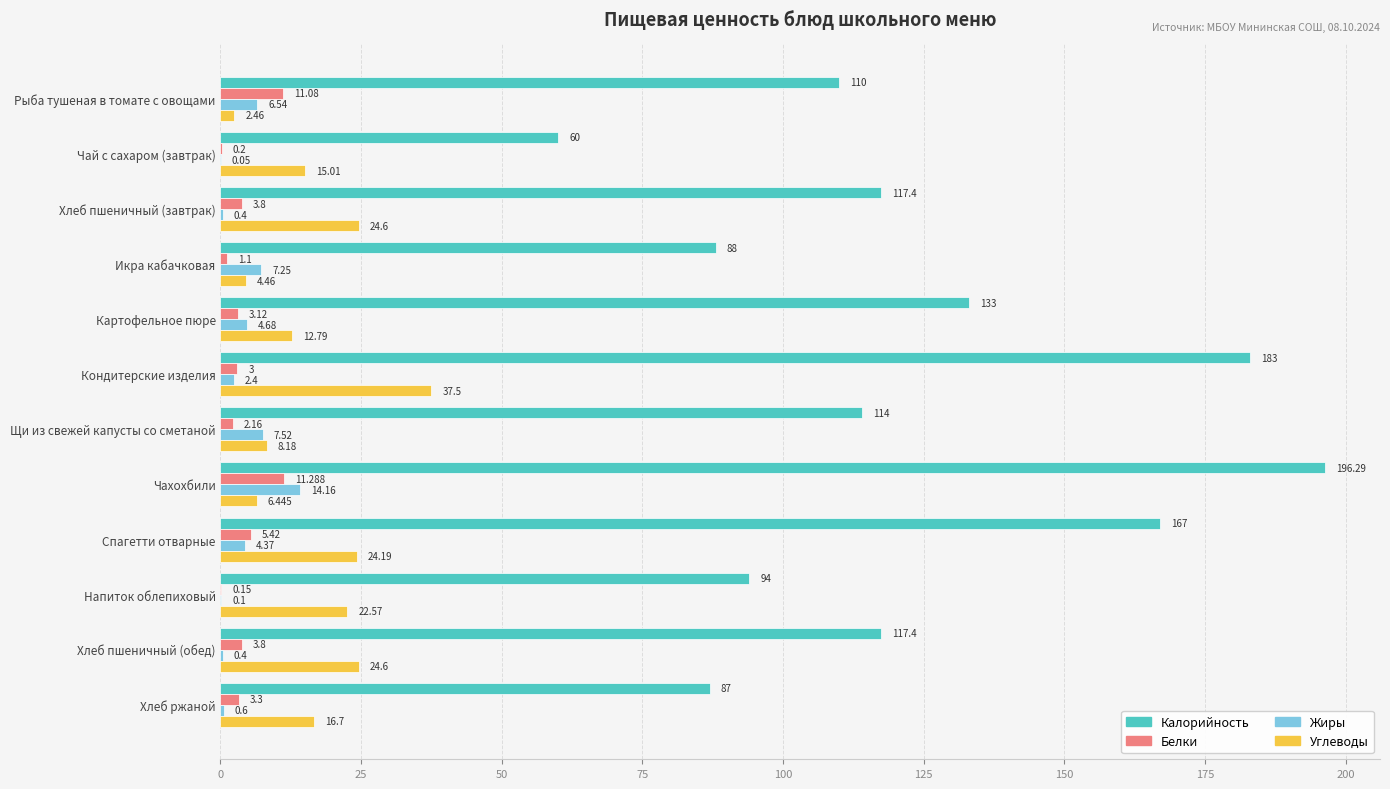

At which label does Белки reach its peak?

Чахохбили